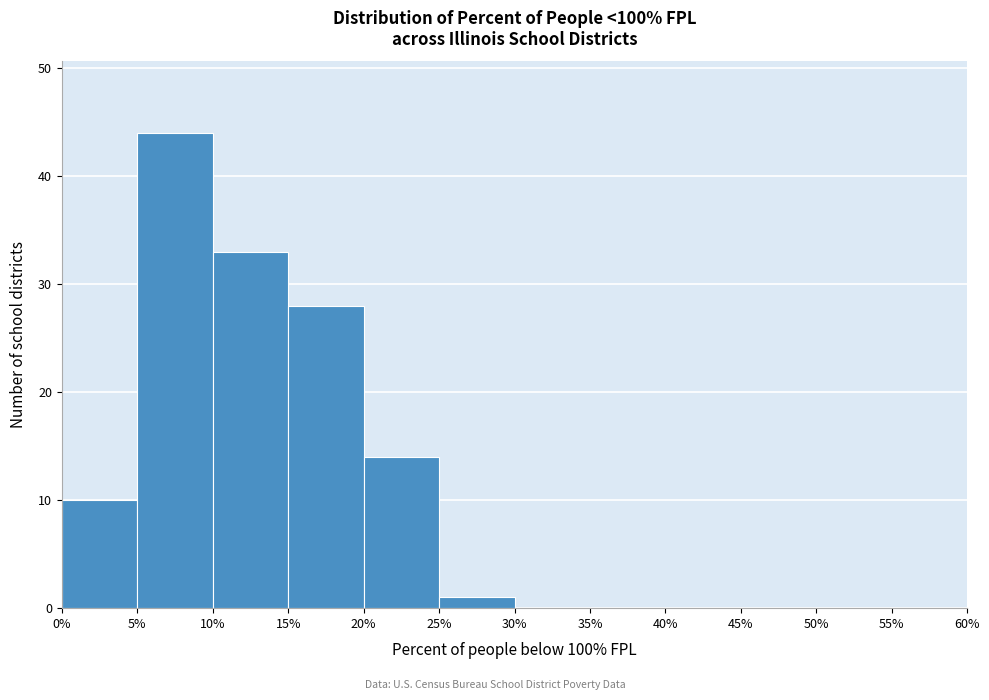

What is the height of the bar covering 25% to 30% on the x-axis? The values are not printed on the chart, so give them approximately, as read against the axis.

1